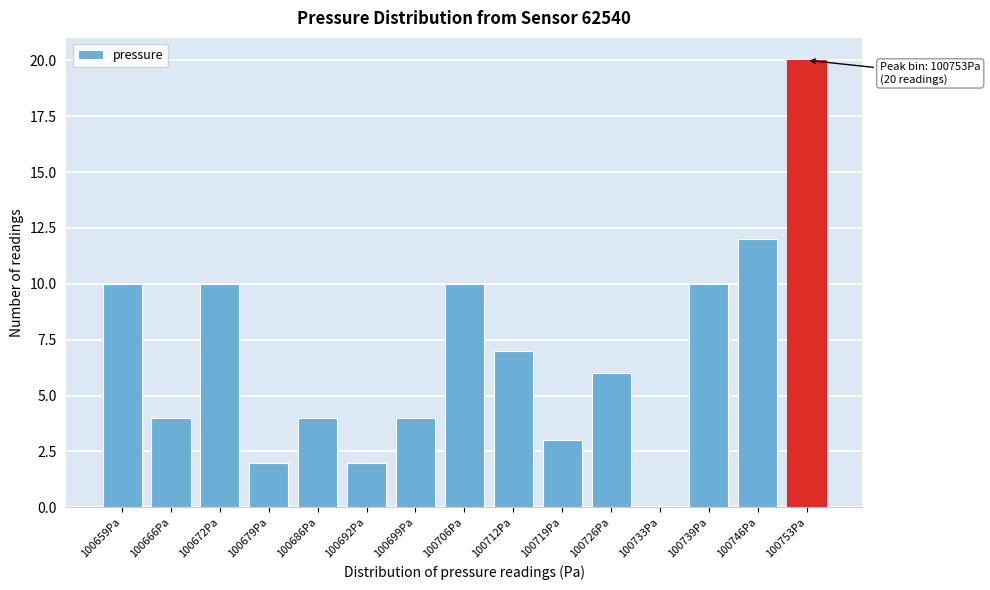

Reading left to right, what are all the values shown in this chart?

100659Pa=10	100666Pa=4	100672Pa=10	100679Pa=2	100686Pa=4	100692Pa=2	100699Pa=4	100706Pa=10	100712Pa=7	100719Pa=3	100726Pa=6	100733Pa=0	100739Pa=10	100746Pa=12	100753Pa=20